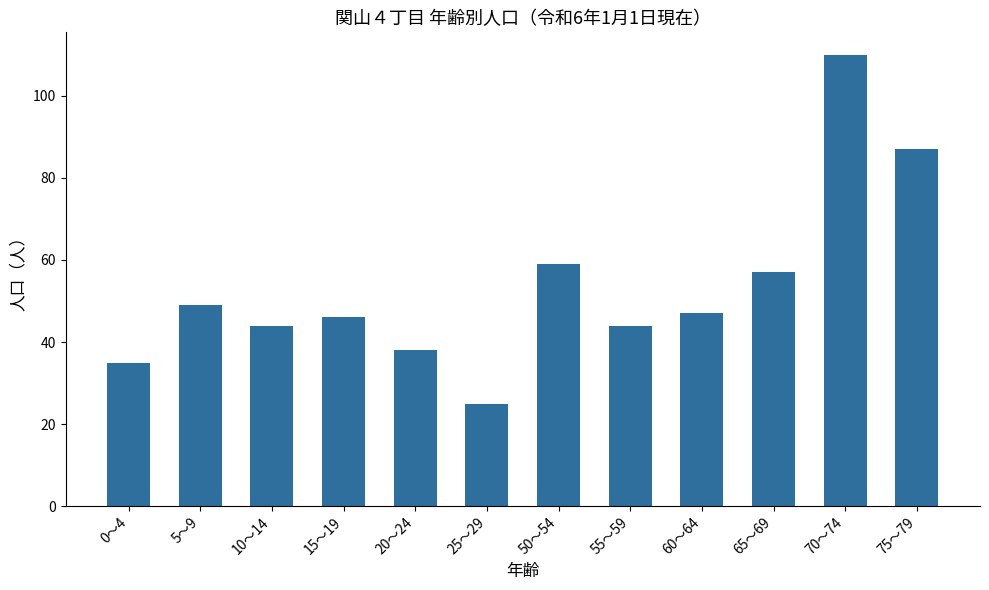

Between 0～4 and 20～24, which is larger?

20～24